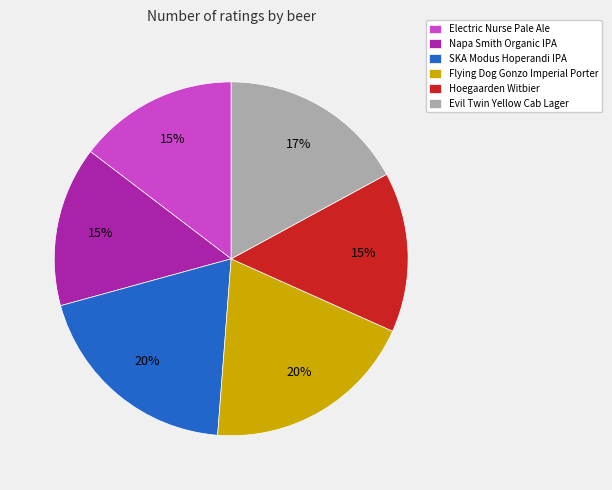

Between Flying Dog Gonzo Imperial Porter and Electric Nurse Pale Ale, which is larger?

Flying Dog Gonzo Imperial Porter